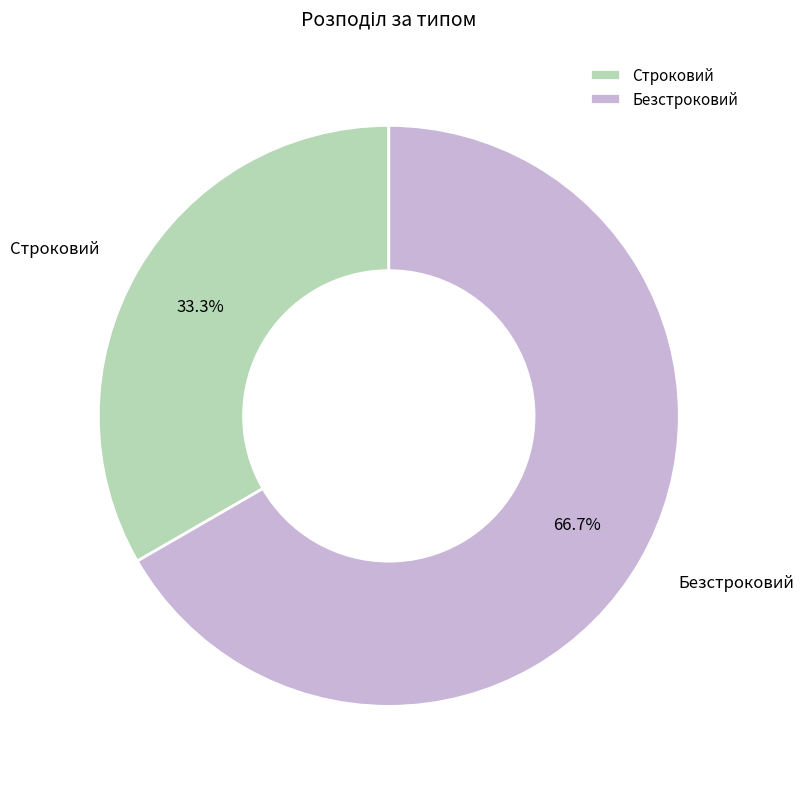

To the nearest percent, what portion does Строковий represent?

33%